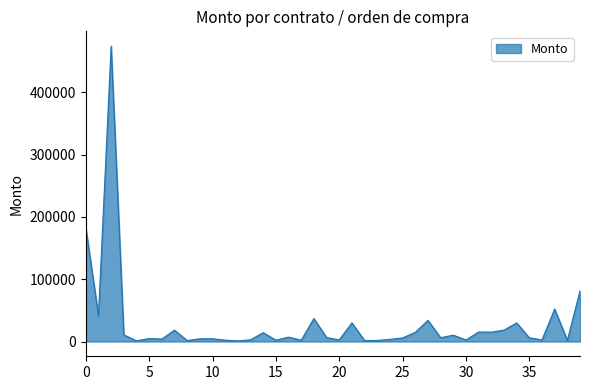

What is the maximum value shown in the chart?

474200.8